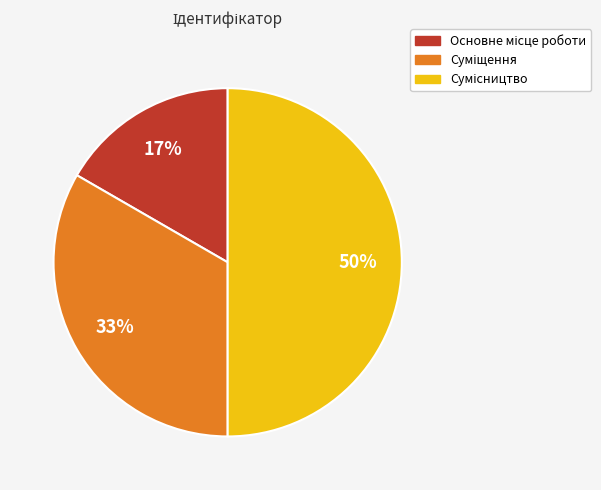

To the nearest percent, what is the average slice percentage?

33%